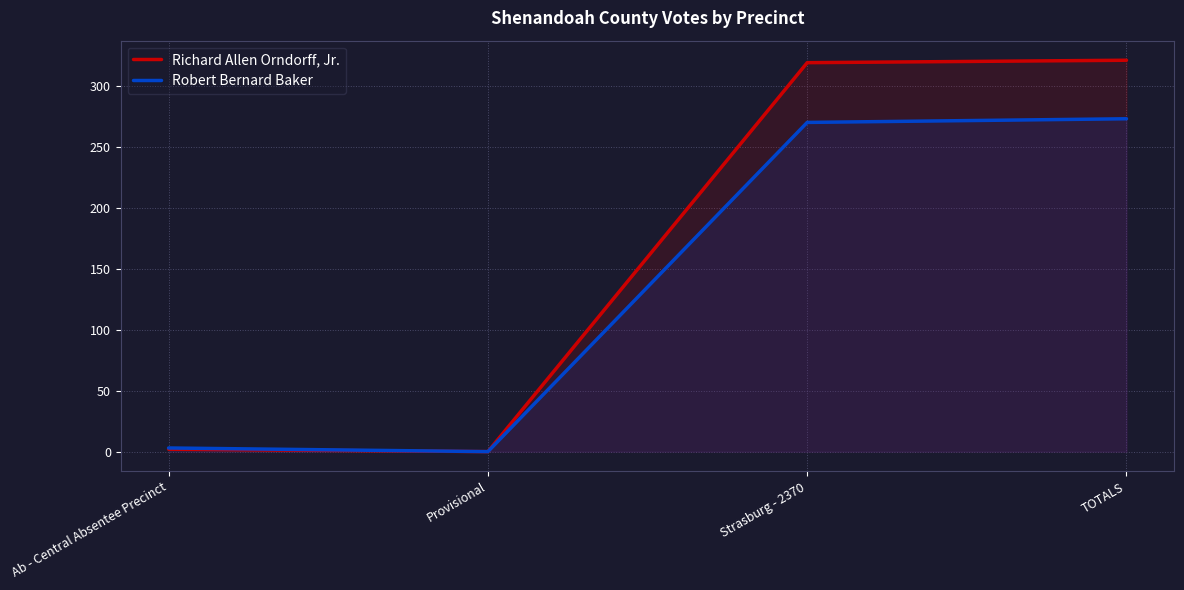

True or false: Robert Bernard Baker and Richard Allen Orndorff, Jr. intersect in this chart.

False